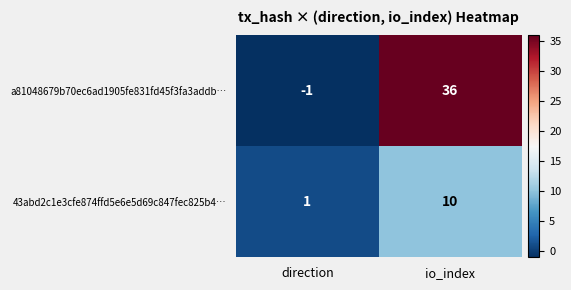

Which series has the widest spread of values?

a81048679b70ec6ad1905fe831fd45f3fa3addb…